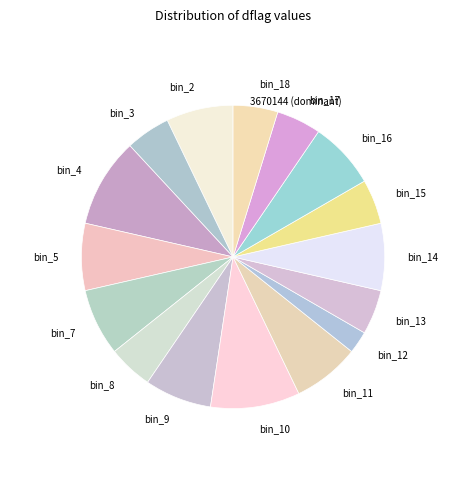

Combined, do bin_10 and bin_3 account for over 50%?

No